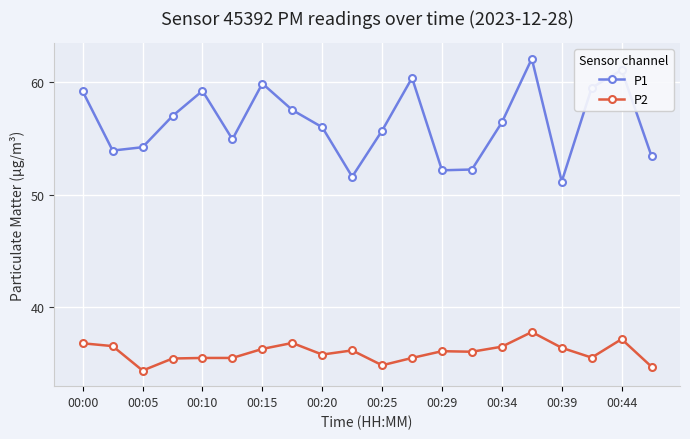

What is the minimum value shown in the chart?

34.4